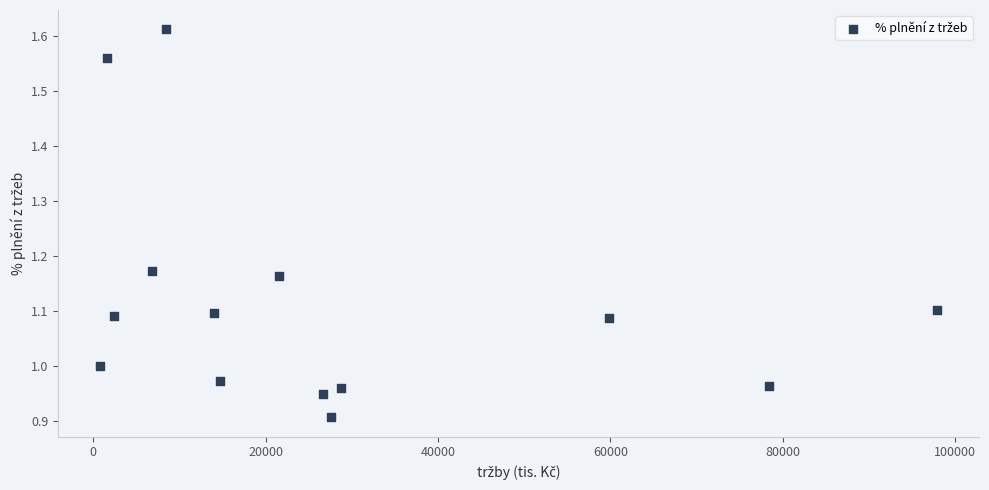

What is the range of X values (max minus min)?

97087.6